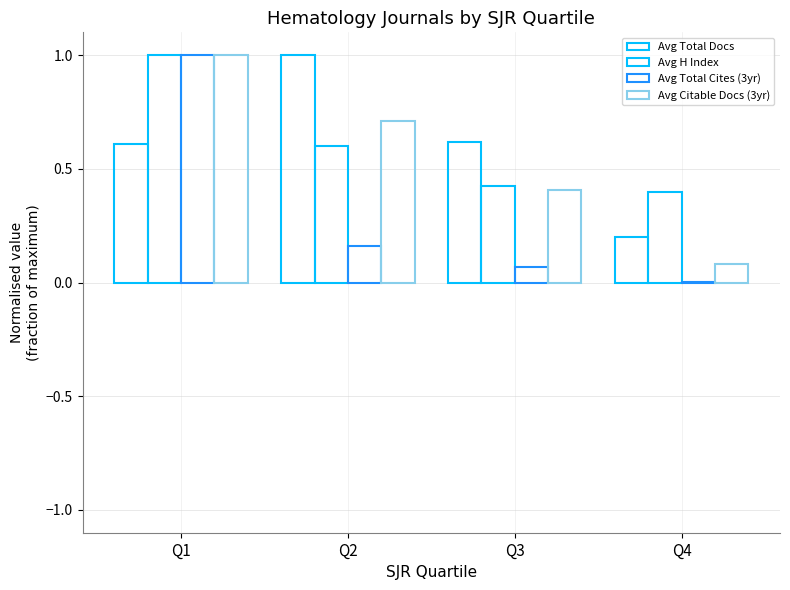

How many series are shown in this chart?

4